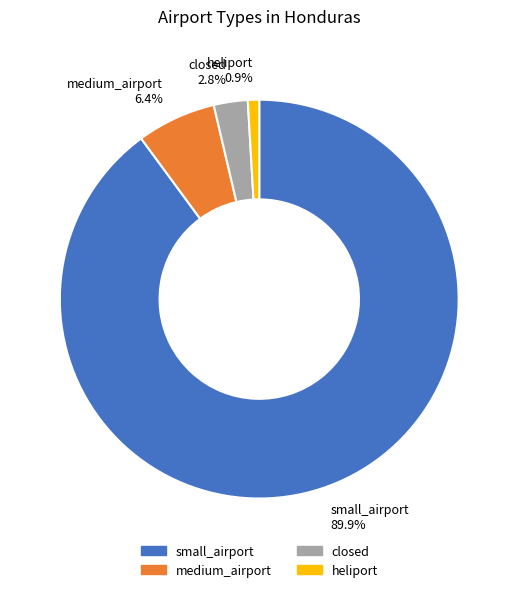

To the nearest percent, what is the average slice percentage?

25%